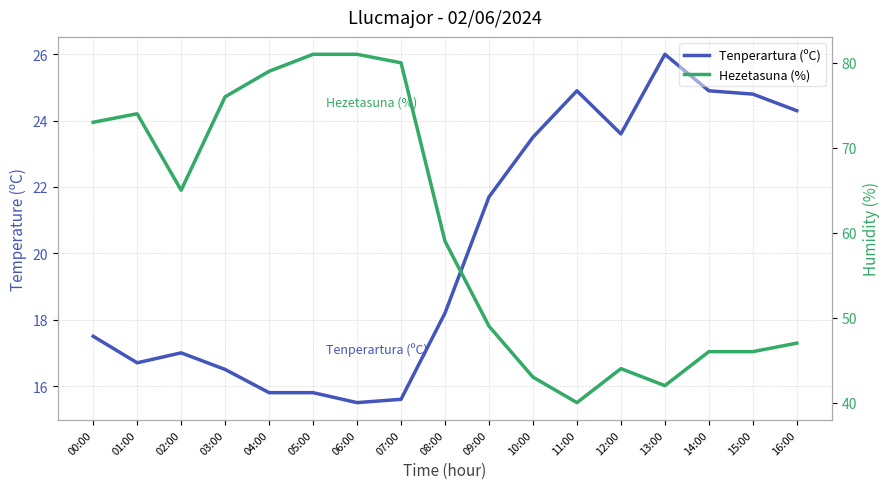

Is this an area chart (filled region under the line)?

No